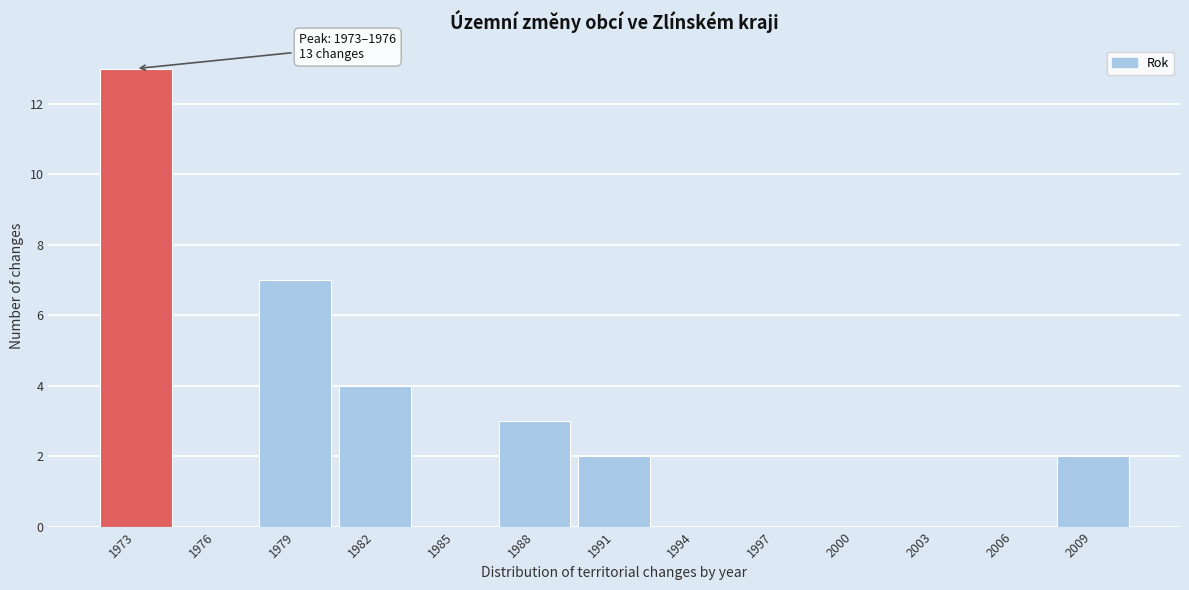

Reading left to right, list all the values displayed in this chart.

1973=13	1976=0	1979=7	1982=4	1985=0	1988=3	1991=2	1994=0	1997=0	2000=0	2003=0	2006=0	2009=2